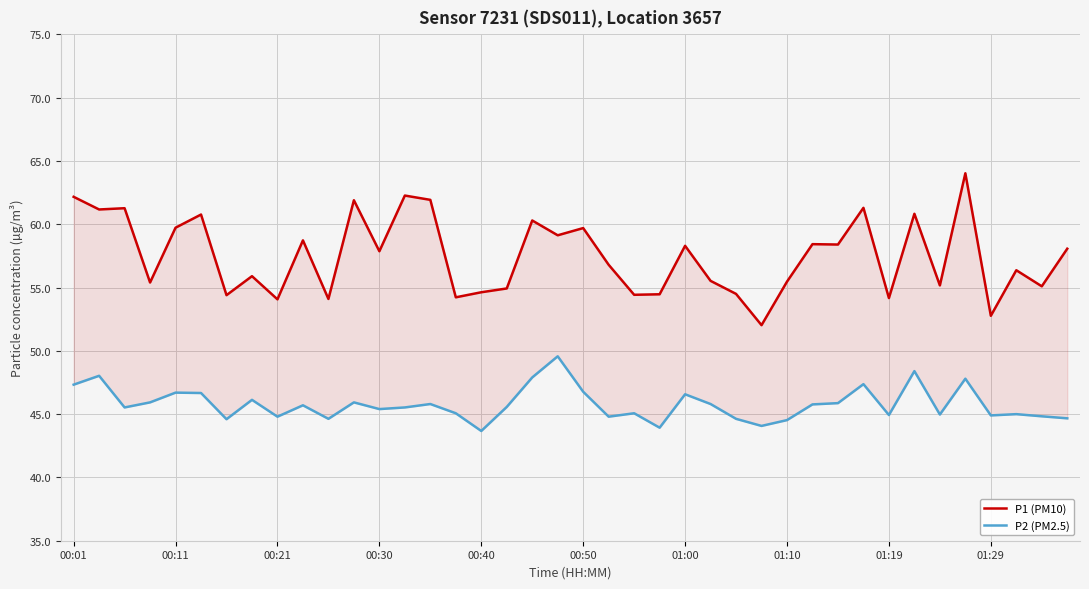

Which series changed the most between 29 and 35?

P1 (PM10)